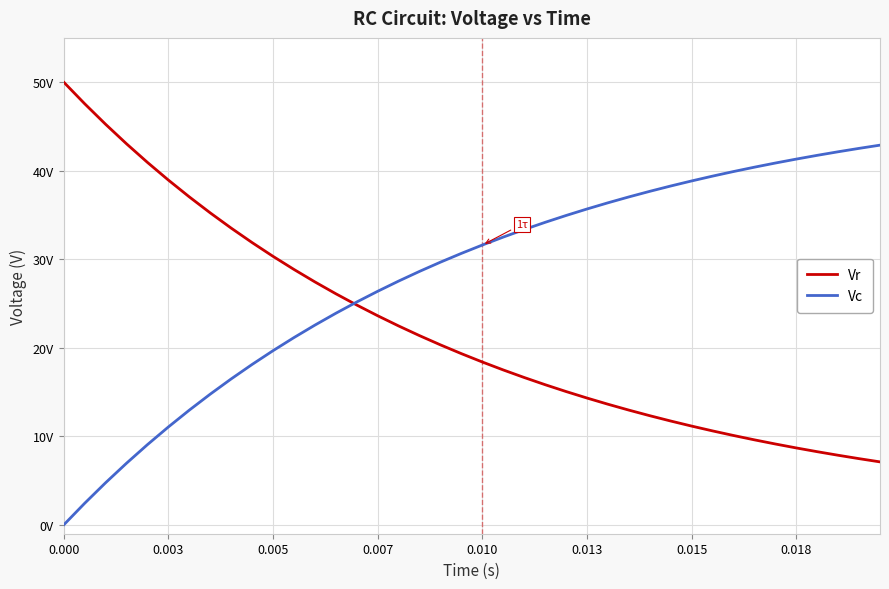

What is the difference between the second highest and minimum values in the Vr series?

40.4